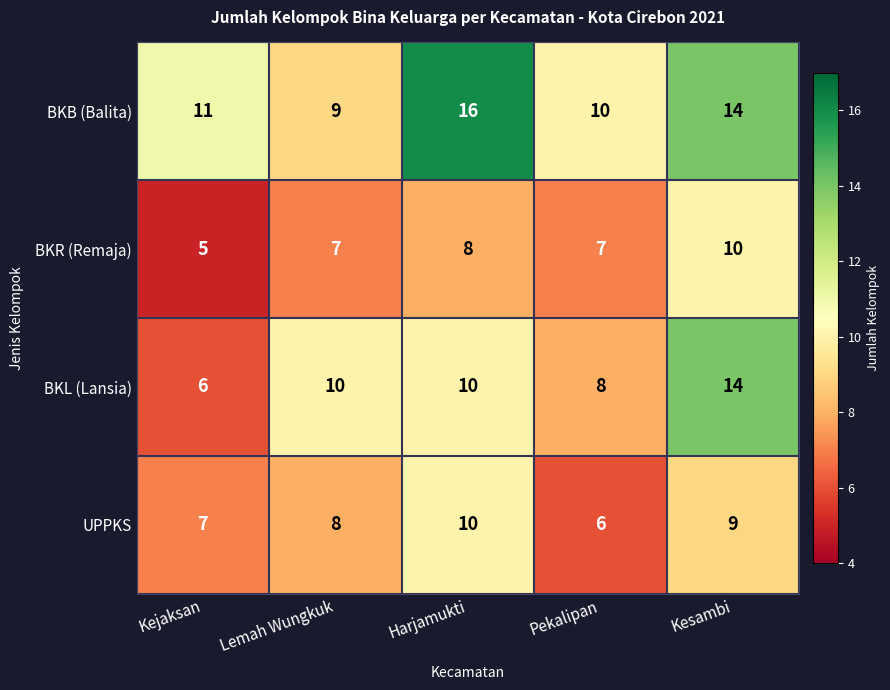

Is the value of BKR (Remaja) at Kejaksan greater than the value of BKL (Lansia) at Pekalipan?

No